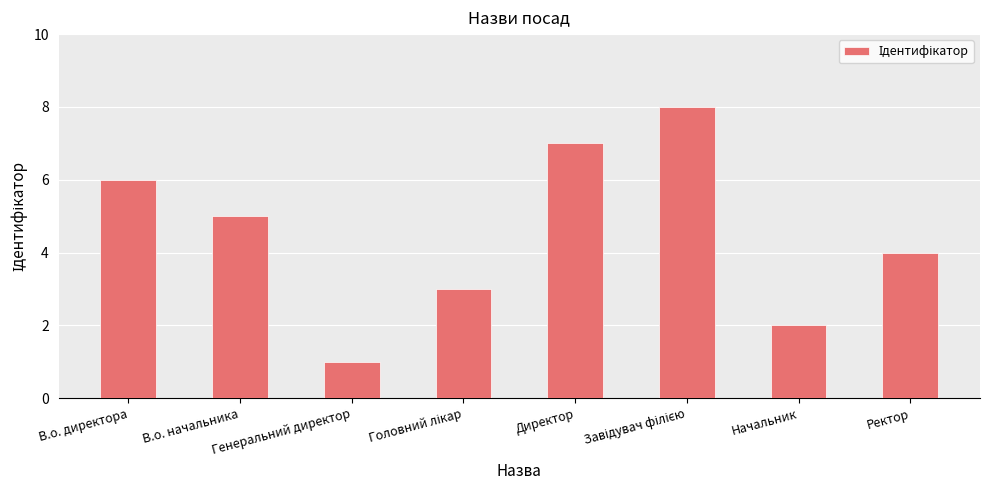

What is the difference between the second highest and second lowest values?

5